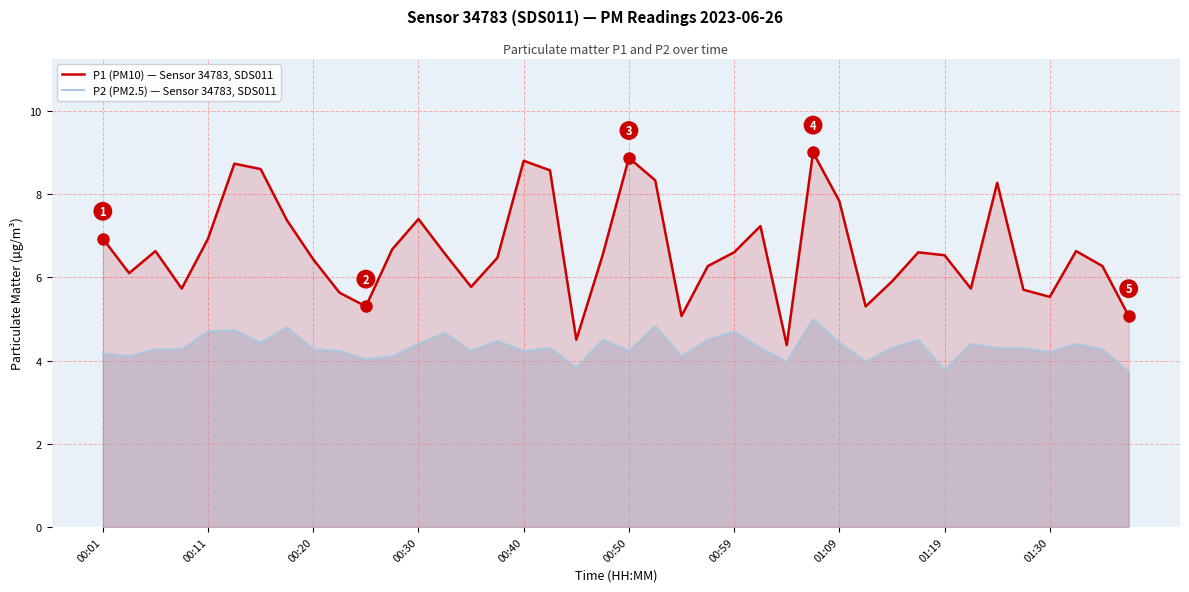

List the series in order of their peak value, lowest first.

P2 (PM2.5) — Sensor 34783, SDS011, P1 (PM10) — Sensor 34783, SDS011